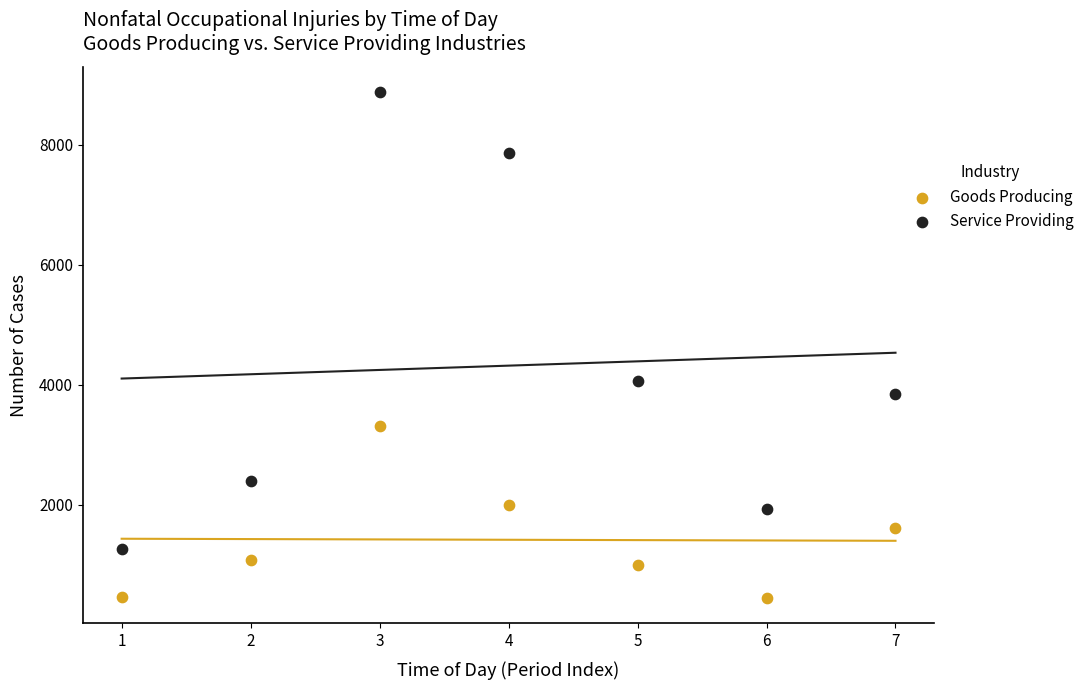

Across all data points, what is the range of Y values (max minus min)?

8440